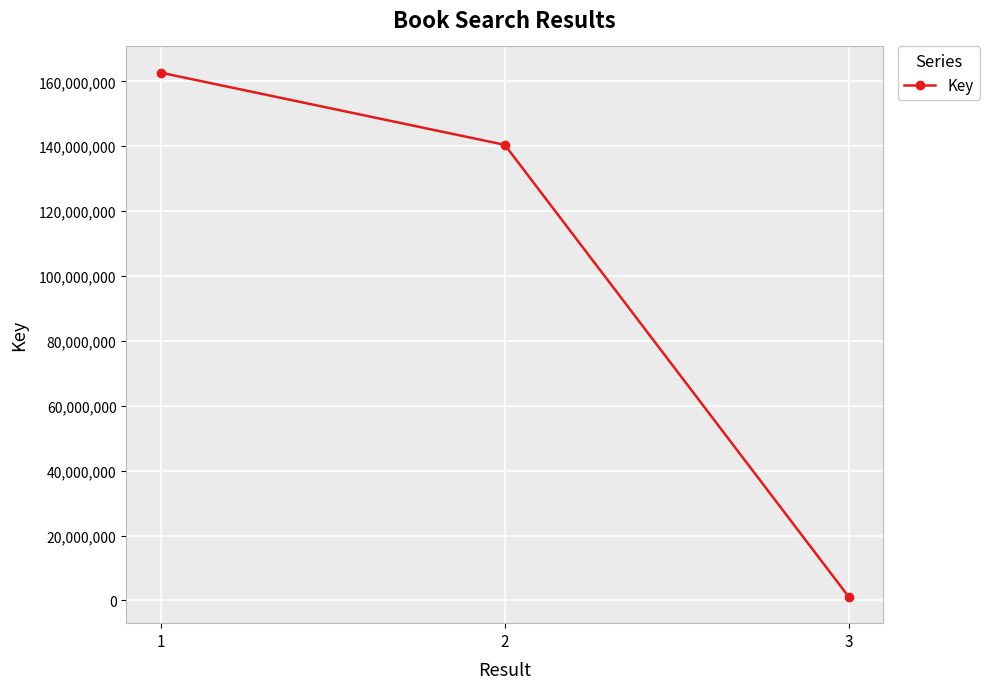

Is this an area chart (filled region under the line)?

No